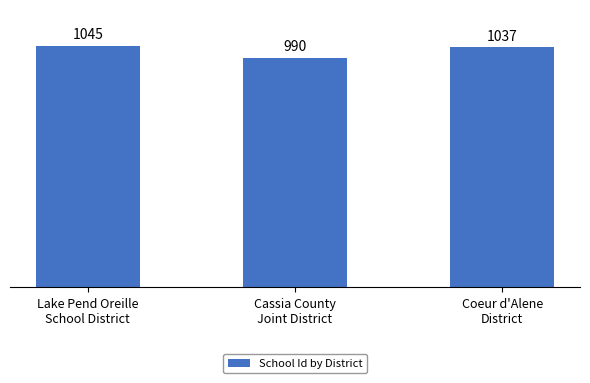

What is the value of the 3rd bar from the left?

1037